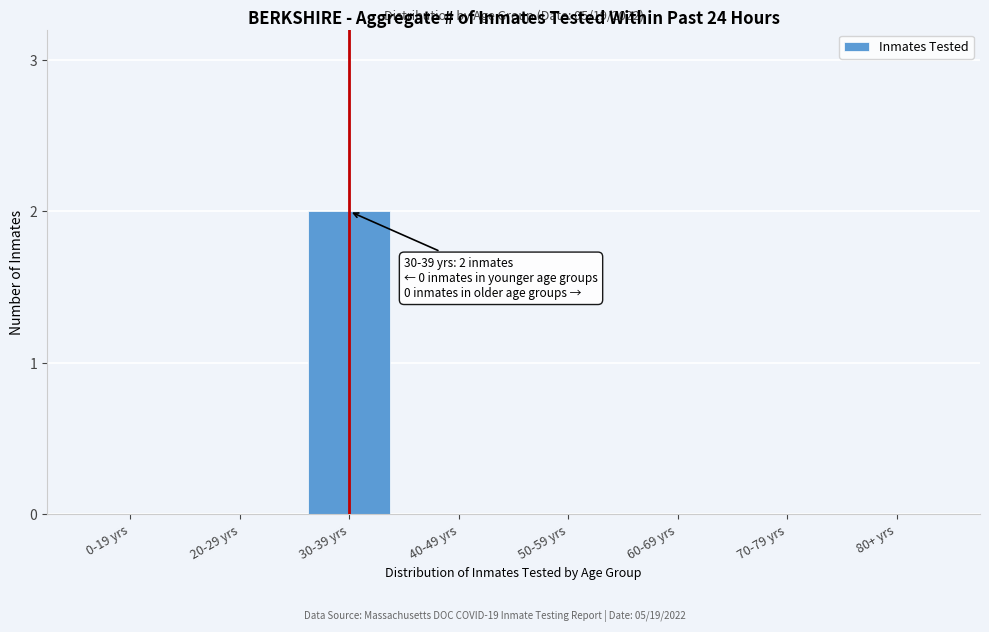

Reading left to right, extract all data points from this chart.

0-19 yrs=0	20-29 yrs=0	30-39 yrs=2	40-49 yrs=0	50-59 yrs=0	60-69 yrs=0	70-79 yrs=0	80+ yrs=0